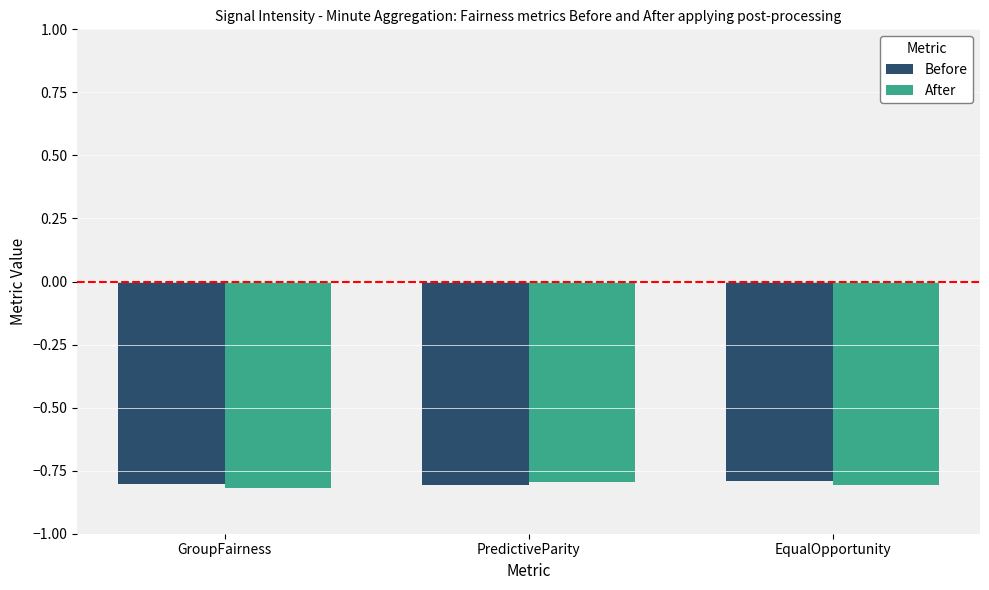

What is the total value across all series at PredictiveParity?

-1.6